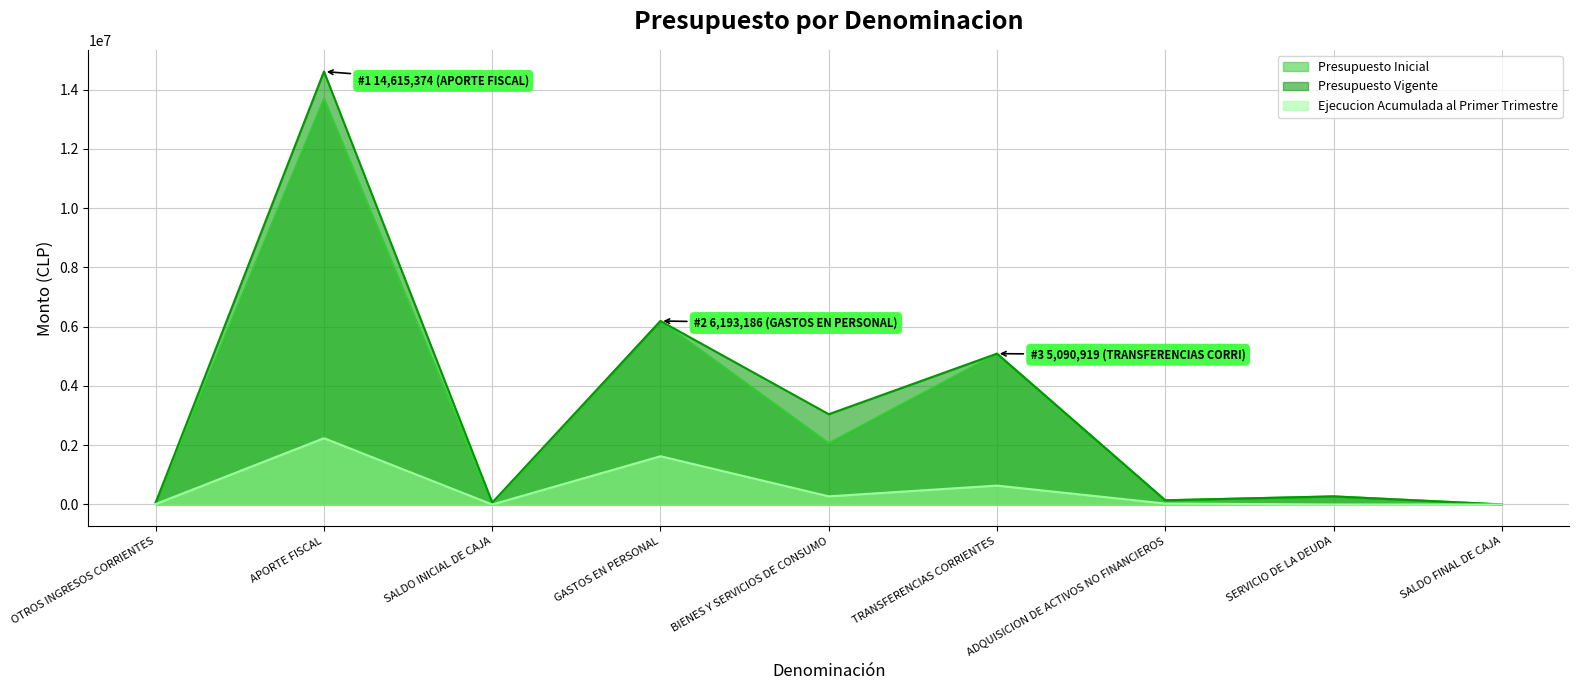

Reading right to left, transcribe all the data shown in this chart.

Presupuesto Inicial: 1000	272969	141380	5090919	2066824	6193186	5000	13695374	65904
Presupuesto Vigente: 1000	272969	141380	5090919	3046824	6193186	65000	14615374	65904
Ejecucion Acumulada al Primer Trimestre: 0	0	31370	637537	274085	1628408	0	2237889	15657